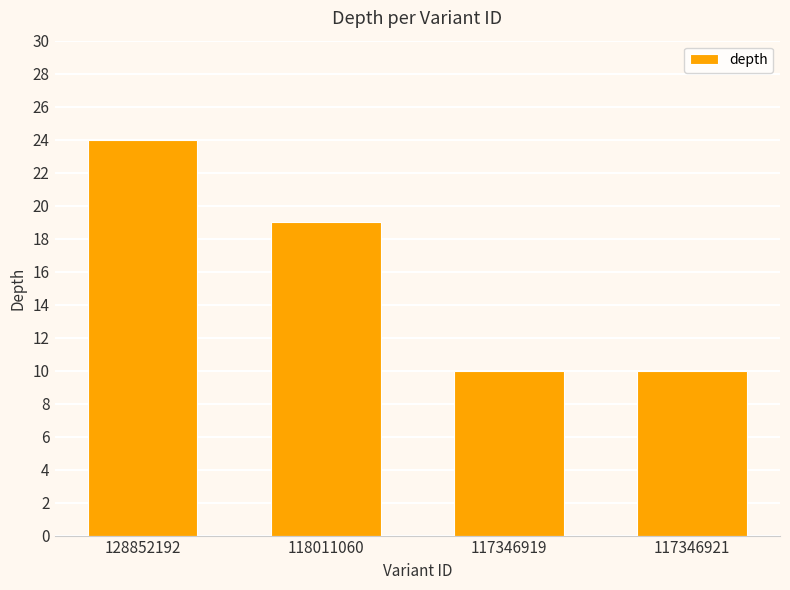

What is the difference between the values at 128852192 and 117346921?

14